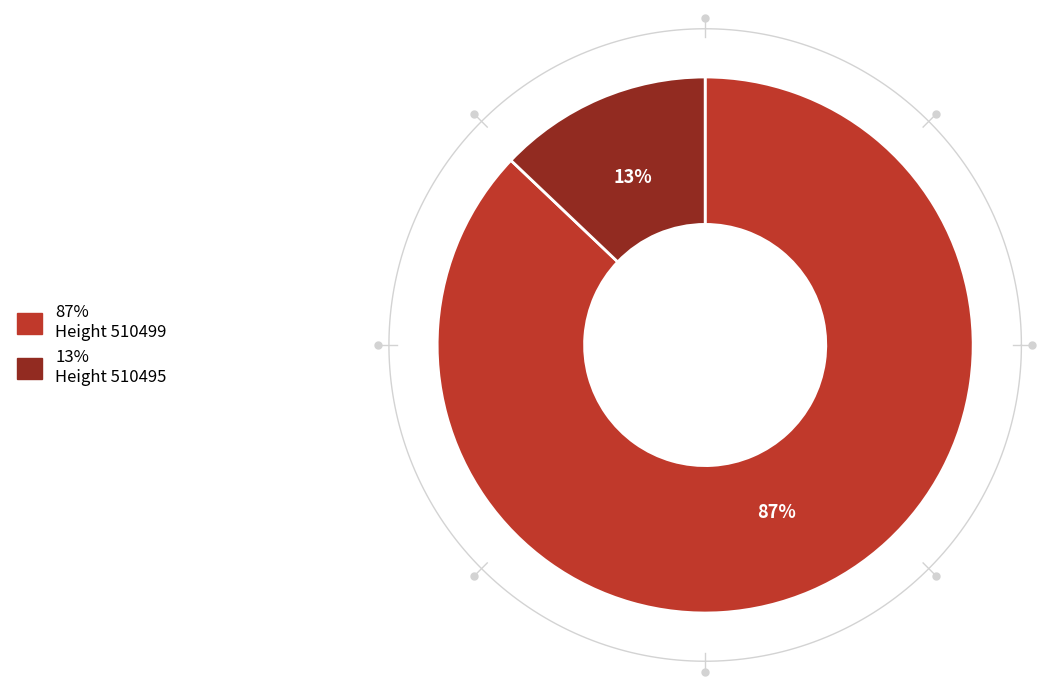

What is the largest slice in the pie chart?

510499